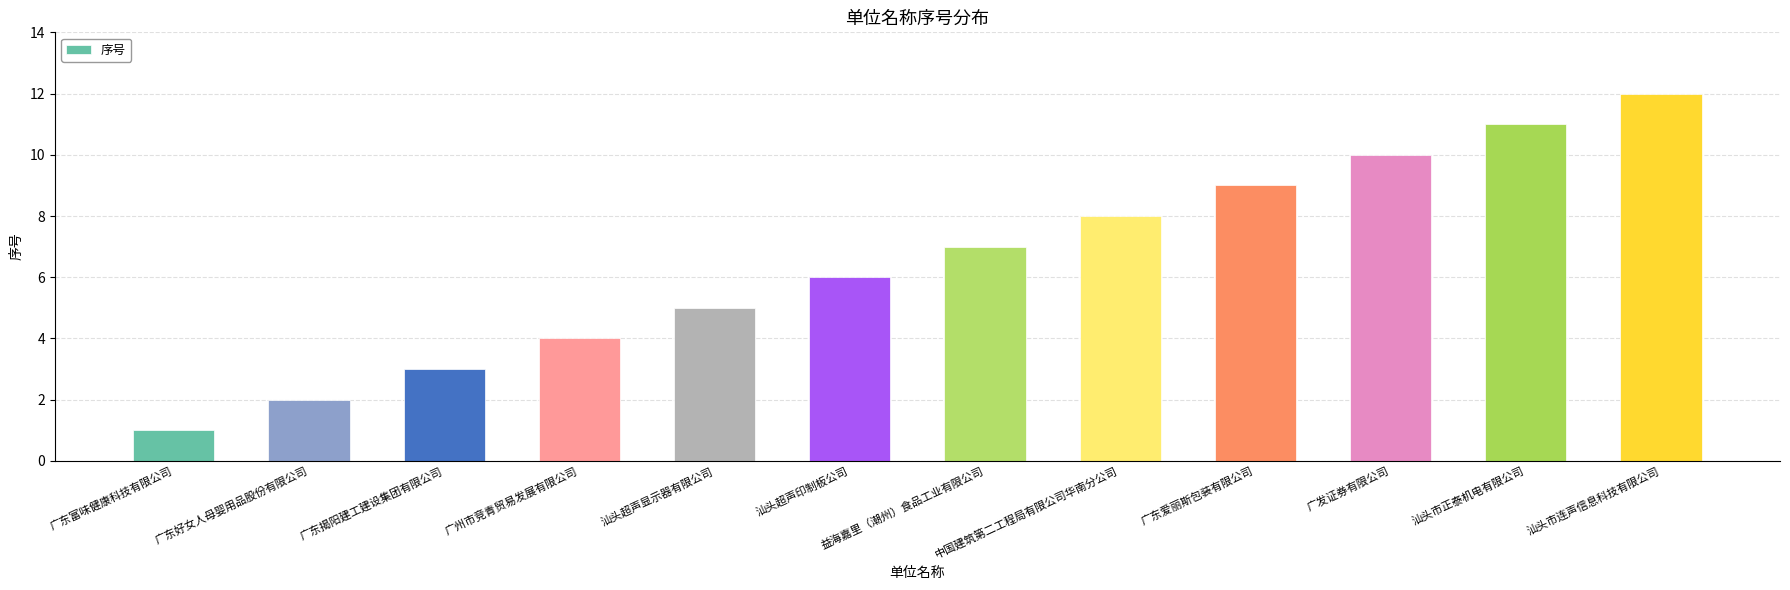

True or false: the data shows 11 at 汕头市正泰机电有限公司.

True